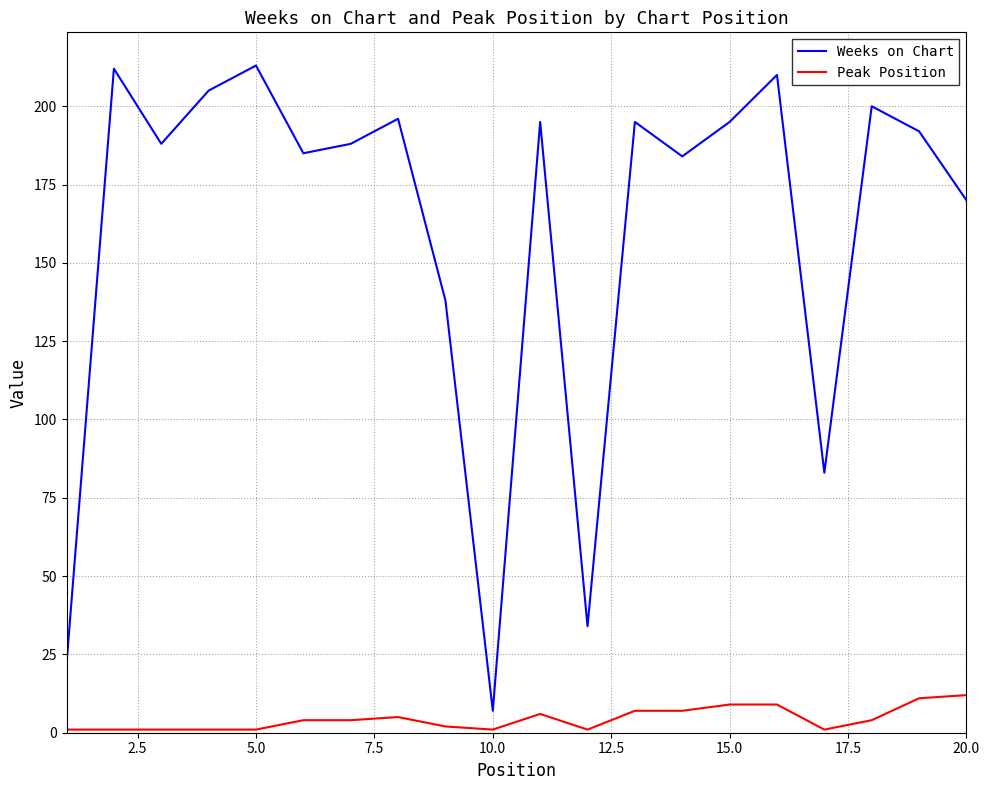

What is the average value of the Peak Position series?

4